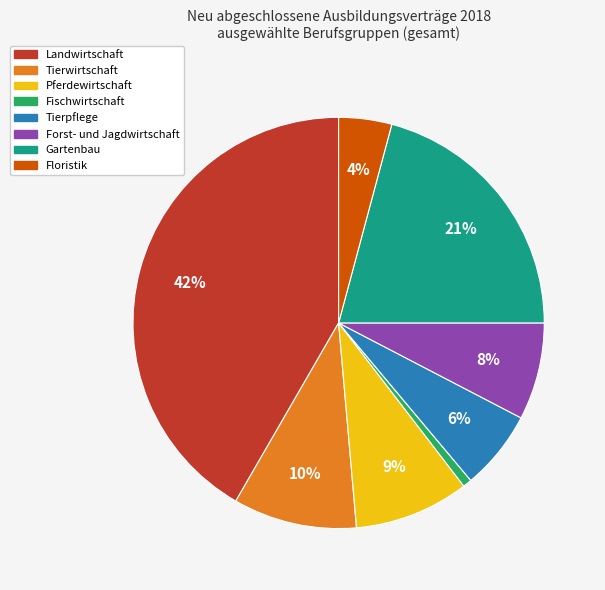

How many slices are in this pie chart?

8